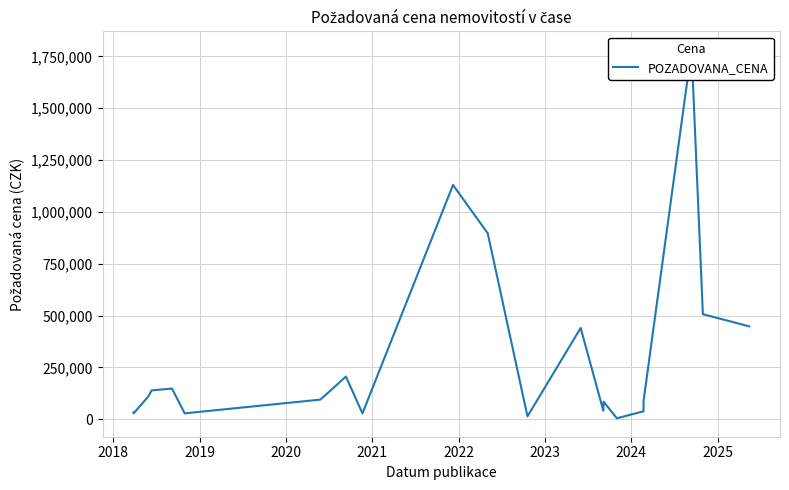

What is the difference between the maximum and second lowest values?

1768020